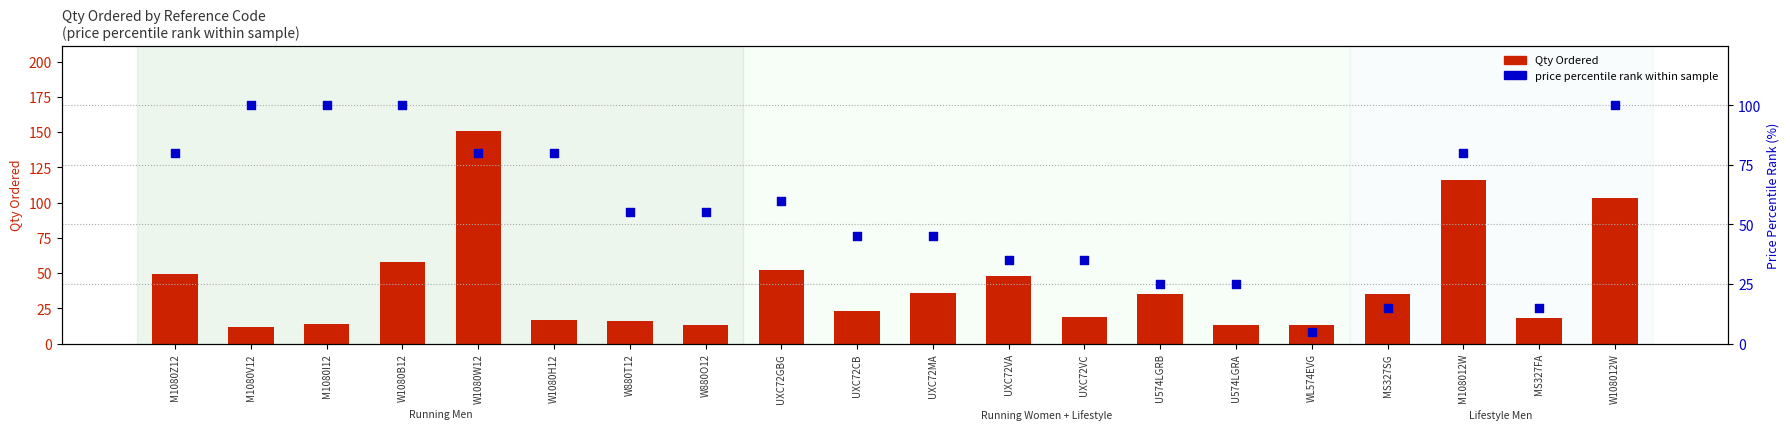

What are all the series names shown in the legend?

Qty Ordered, price percentile rank within sample